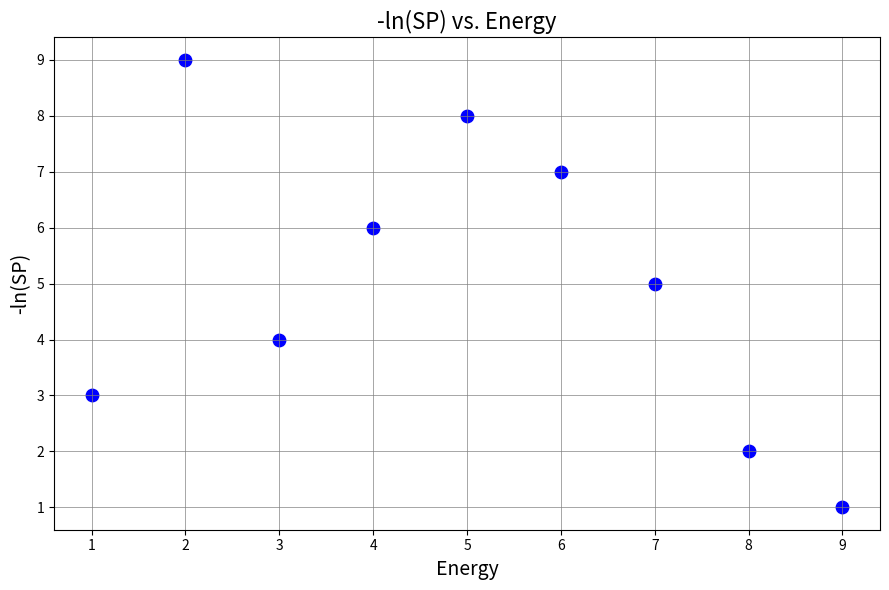

What is the range of X values (max minus min)?

8